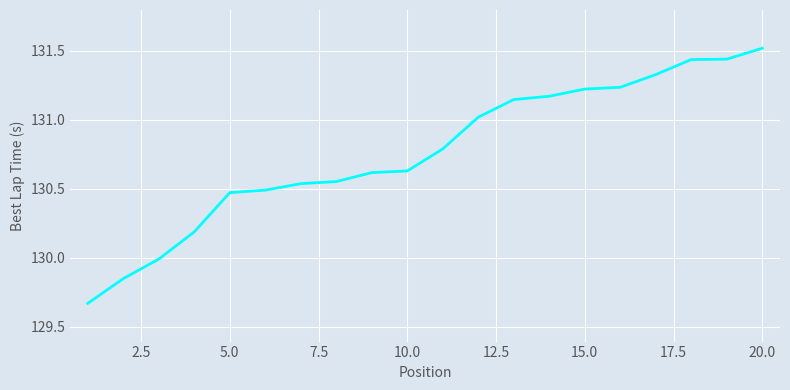

What is the maximum value shown in the chart?

131.5